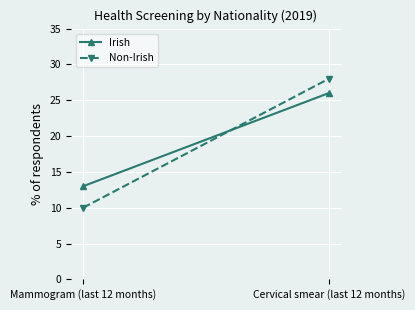

Reading left to right, extract all data points from this chart.

Irish: 13	26
Non-Irish: 10	28